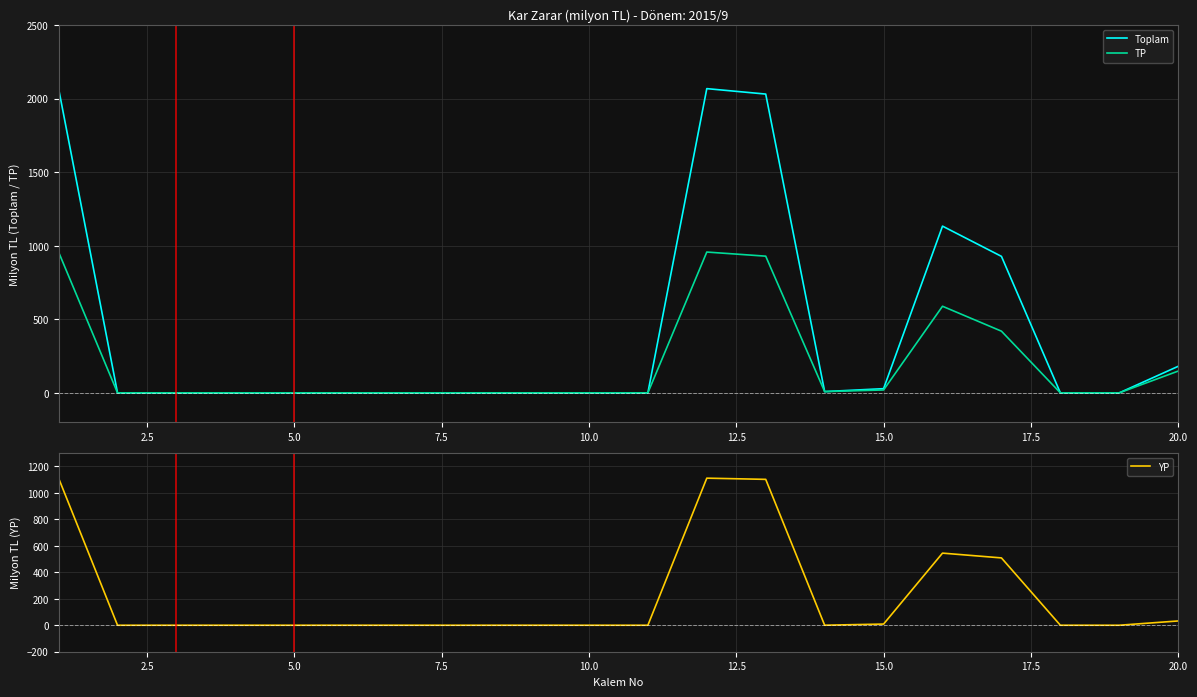

How many data points in YP are above 0?

8